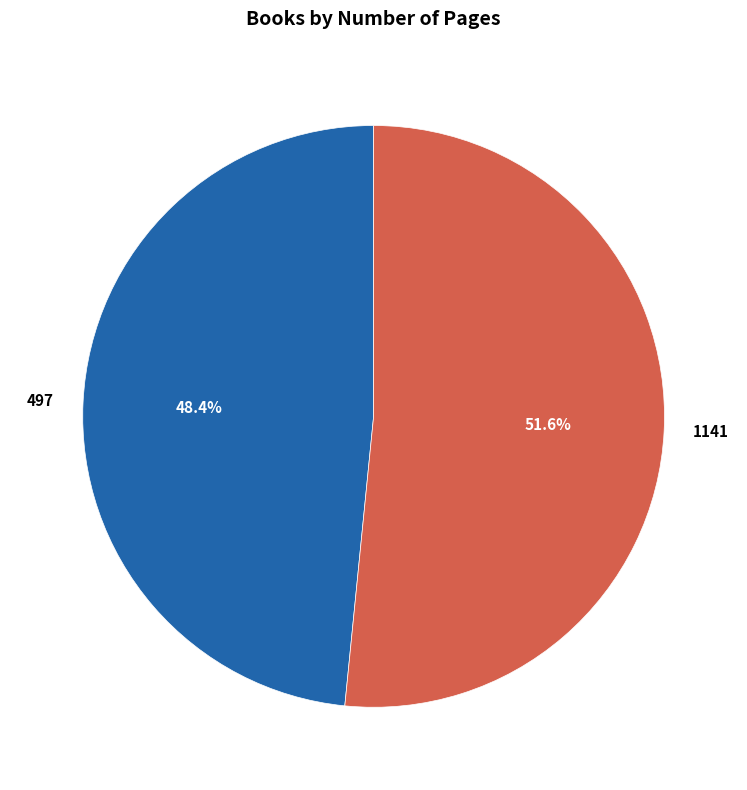

How many slices are in this pie chart?

2